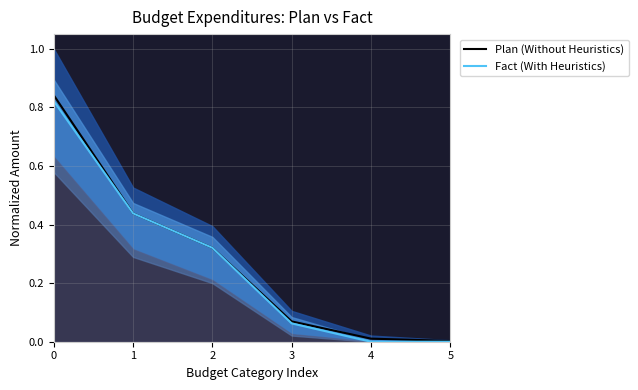

True or false: Fact (With Heuristics) and Plan (Without Heuristics) cross at least once.

False